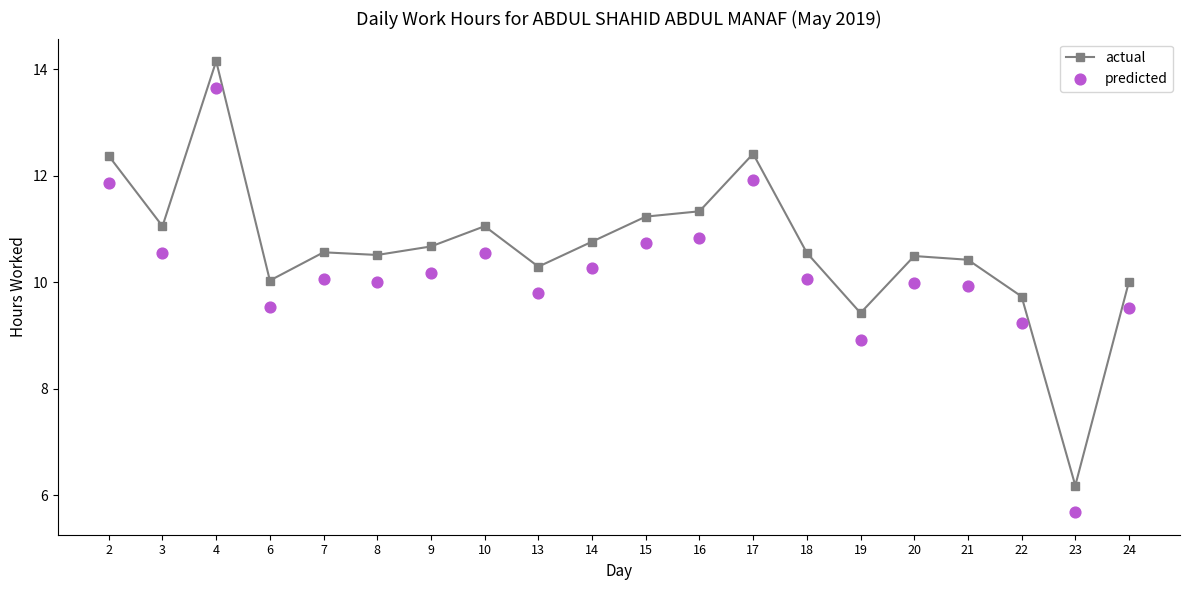

What are all the series names shown in the legend?

actual, predicted